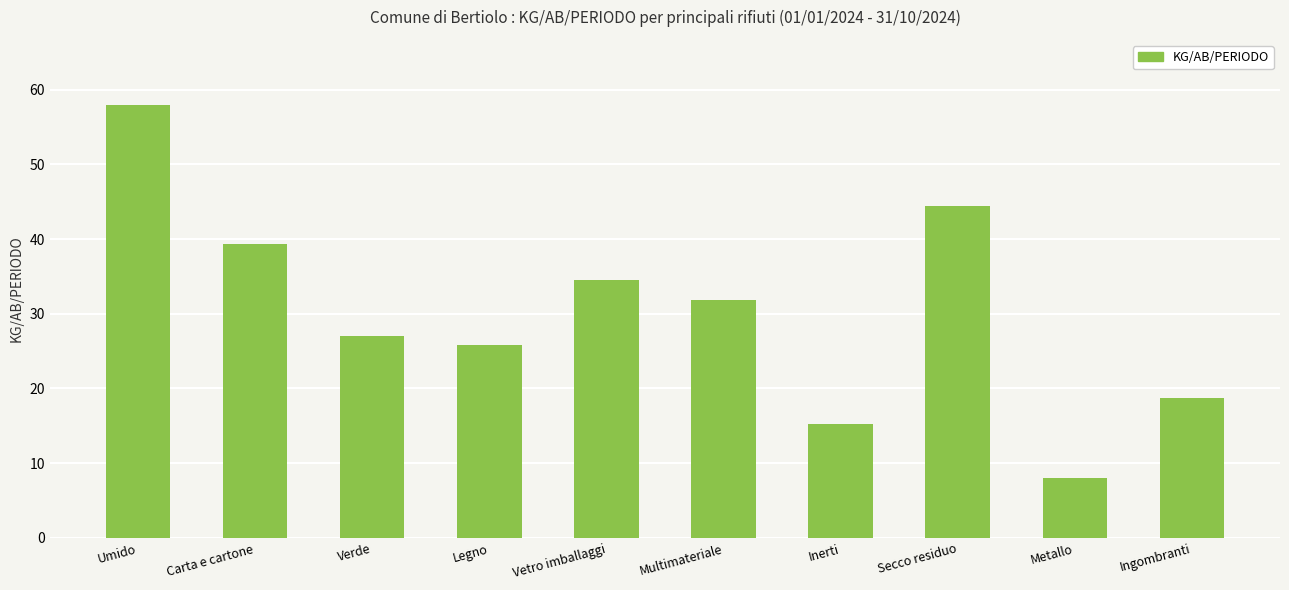

What is the sum of the values at Inerti and Umido?

73.2